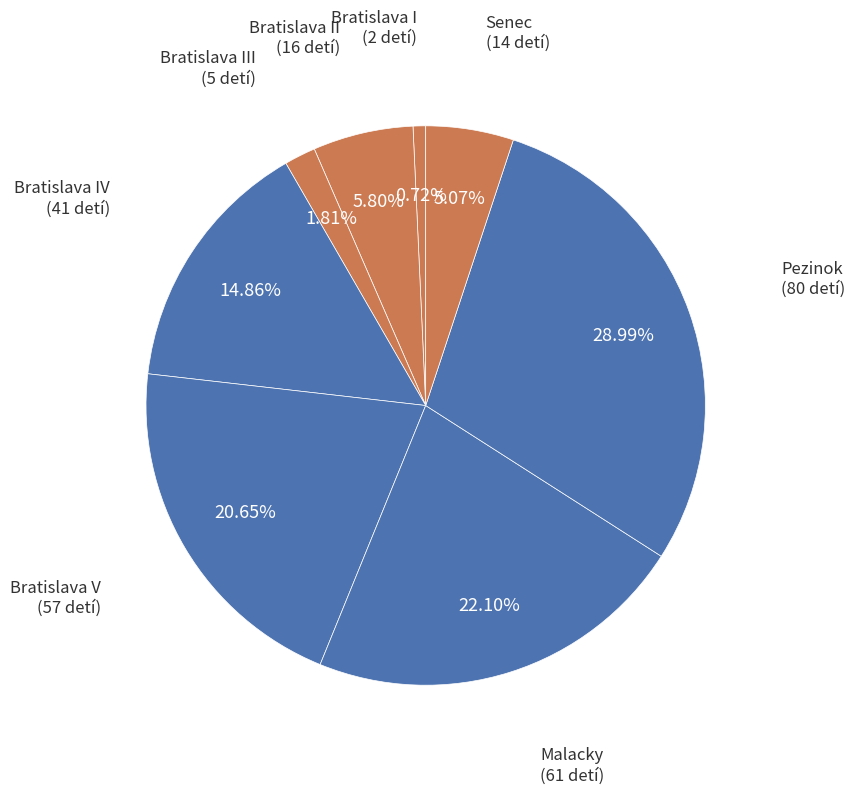

To the nearest percent, what is the average slice percentage?

12%